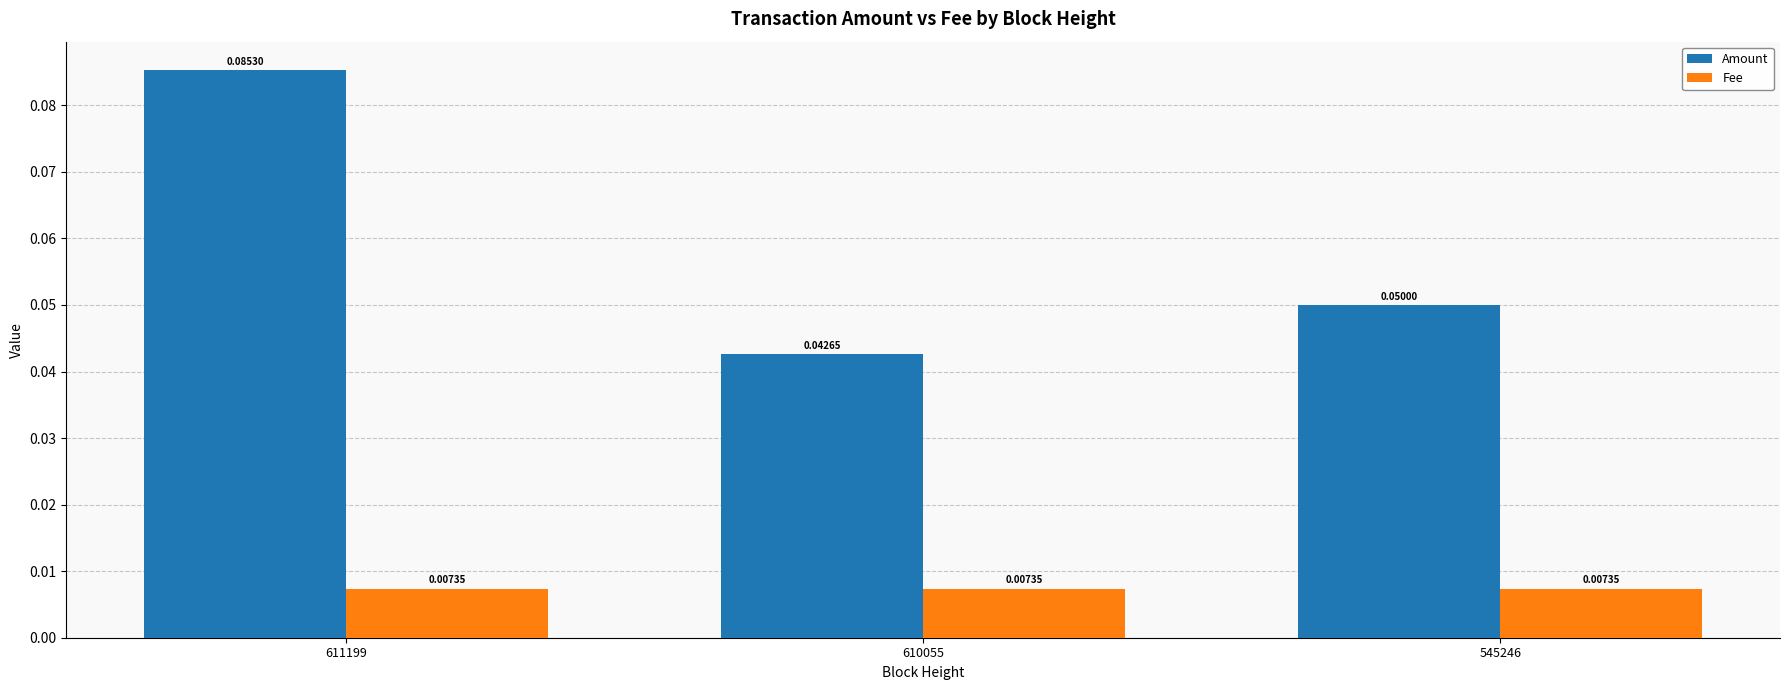

List the series in order of their overall mean, highest first.

Amount, Fee